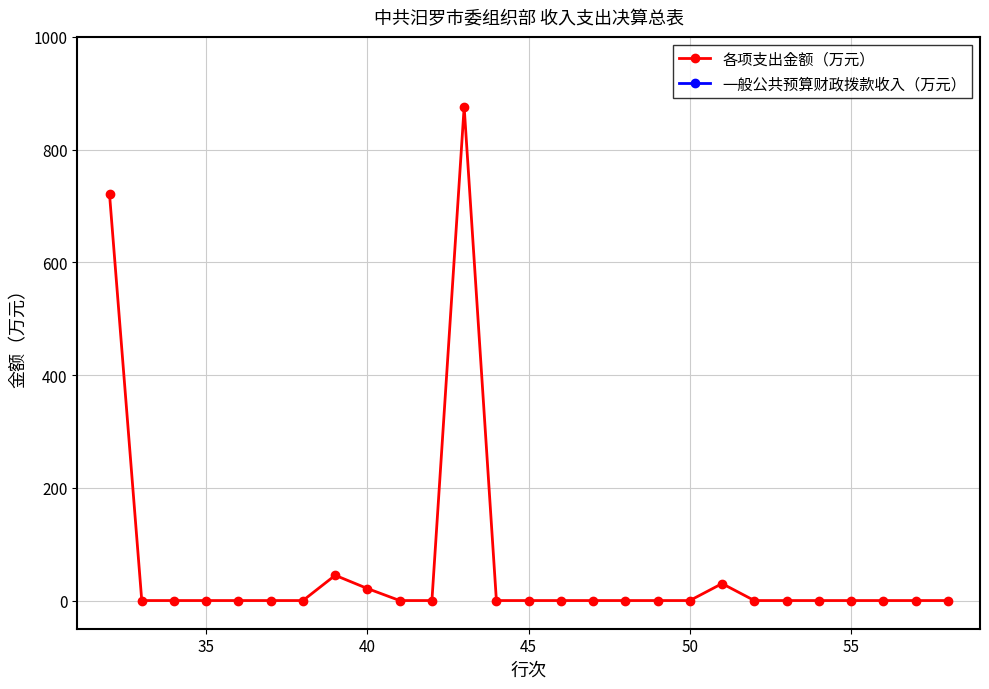

True or false: 各项支出金额（万元） has more than 0 points higher than both neighbors.

True